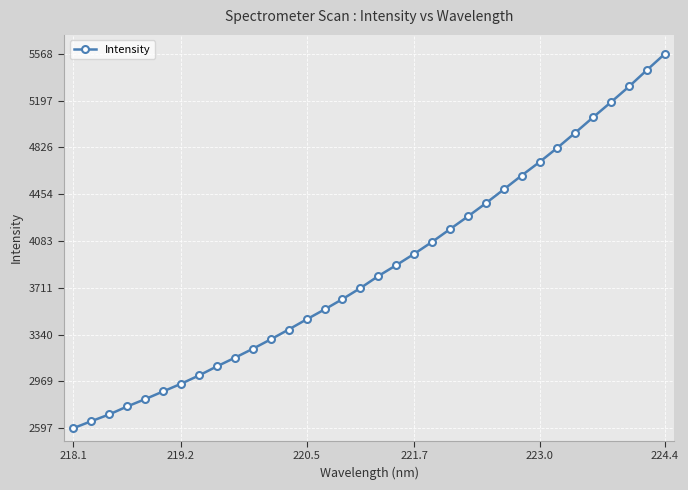

What is the minimum value shown in the chart?

2597.2